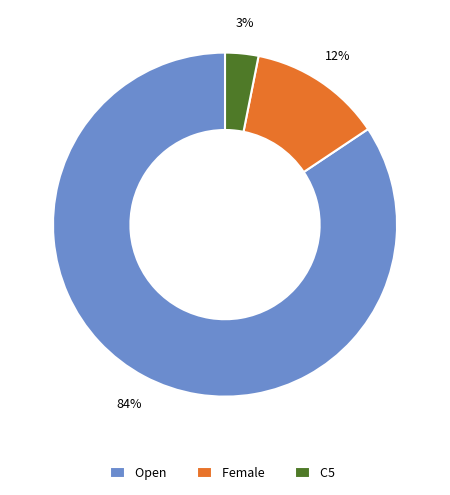

To the nearest percent, what portion does C5 represent?

3%